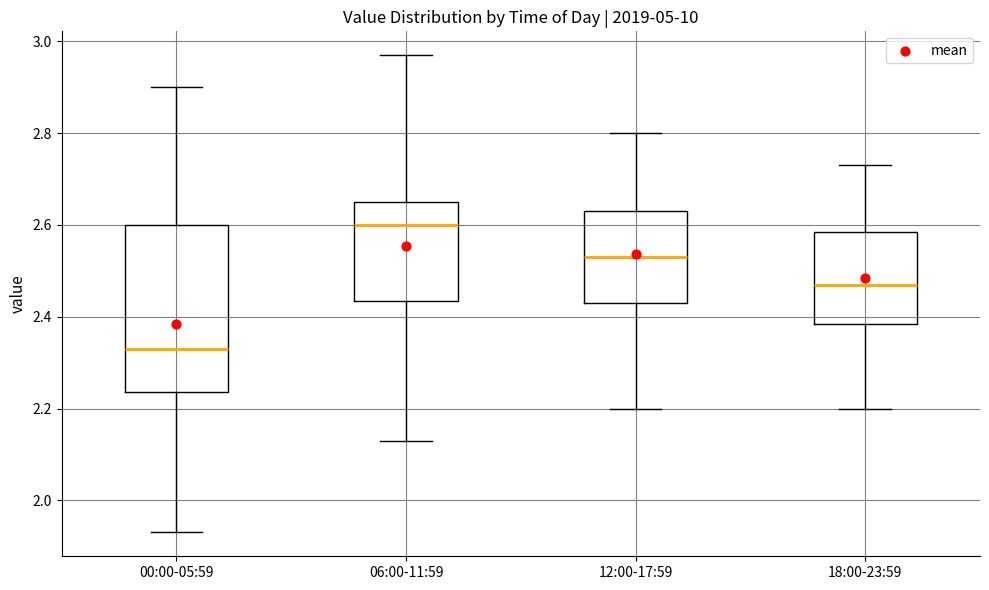

Where does the upper whisker of the box for 18:00-23:59 end on the y-axis? The values are not printed on the chart, so give them approximately, as read against the axis.

2.74